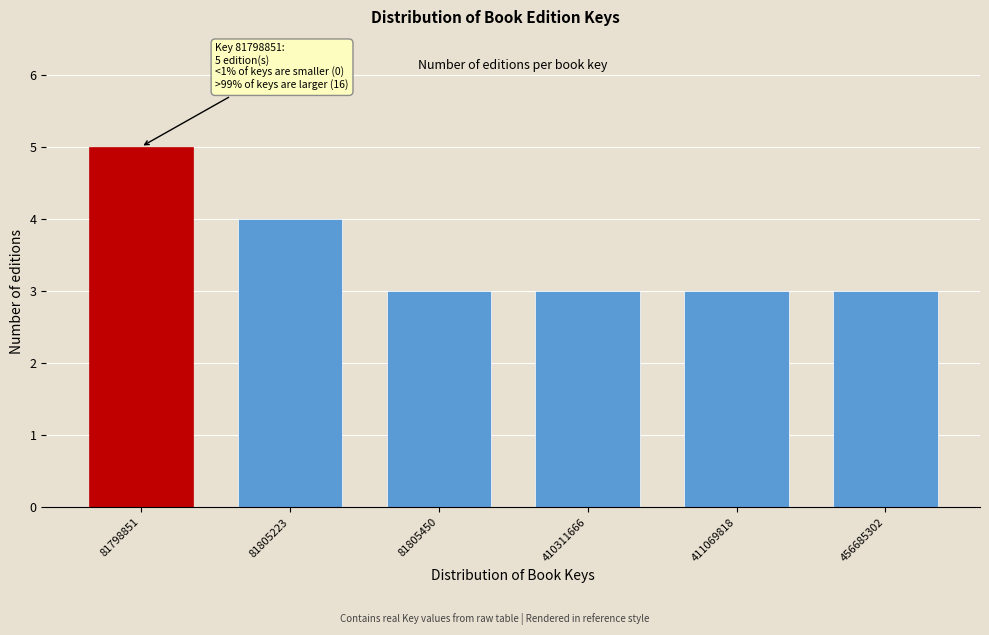

Reading left to right, list all the values displayed in this chart.

81798851=5	81805223=4	81805450=3	410311666=3	411069818=3	456685302=3